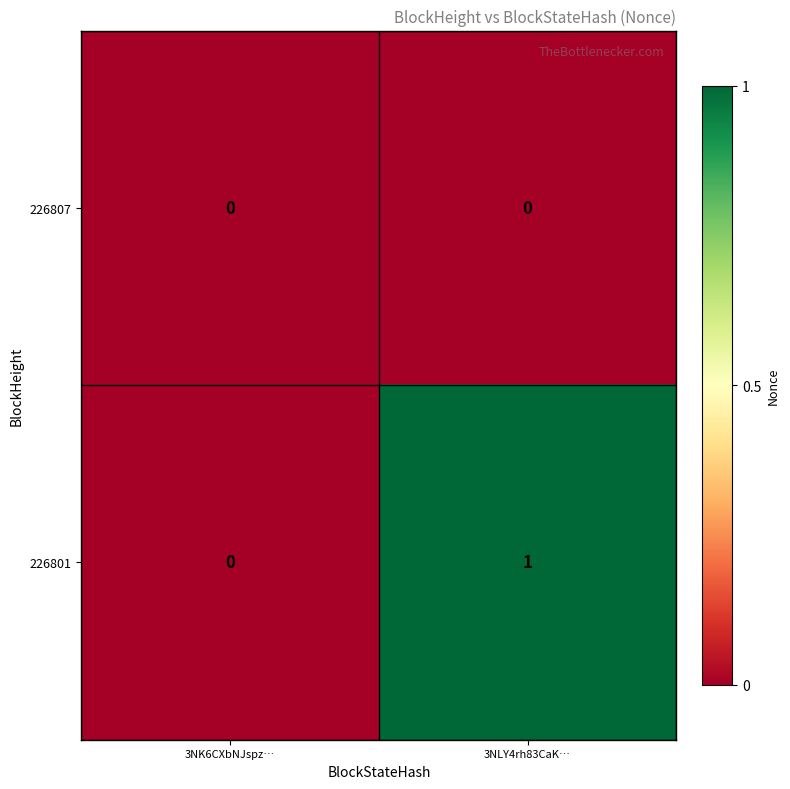

Reading left to right, what are all the values shown in this chart?

226807: 0	0
226801: 0	1